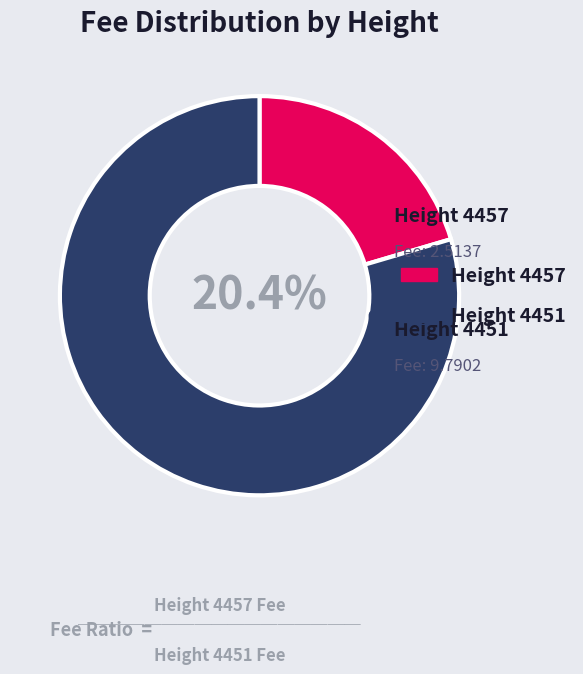

To the nearest percent, what percentage of the pie is 4451?

80%